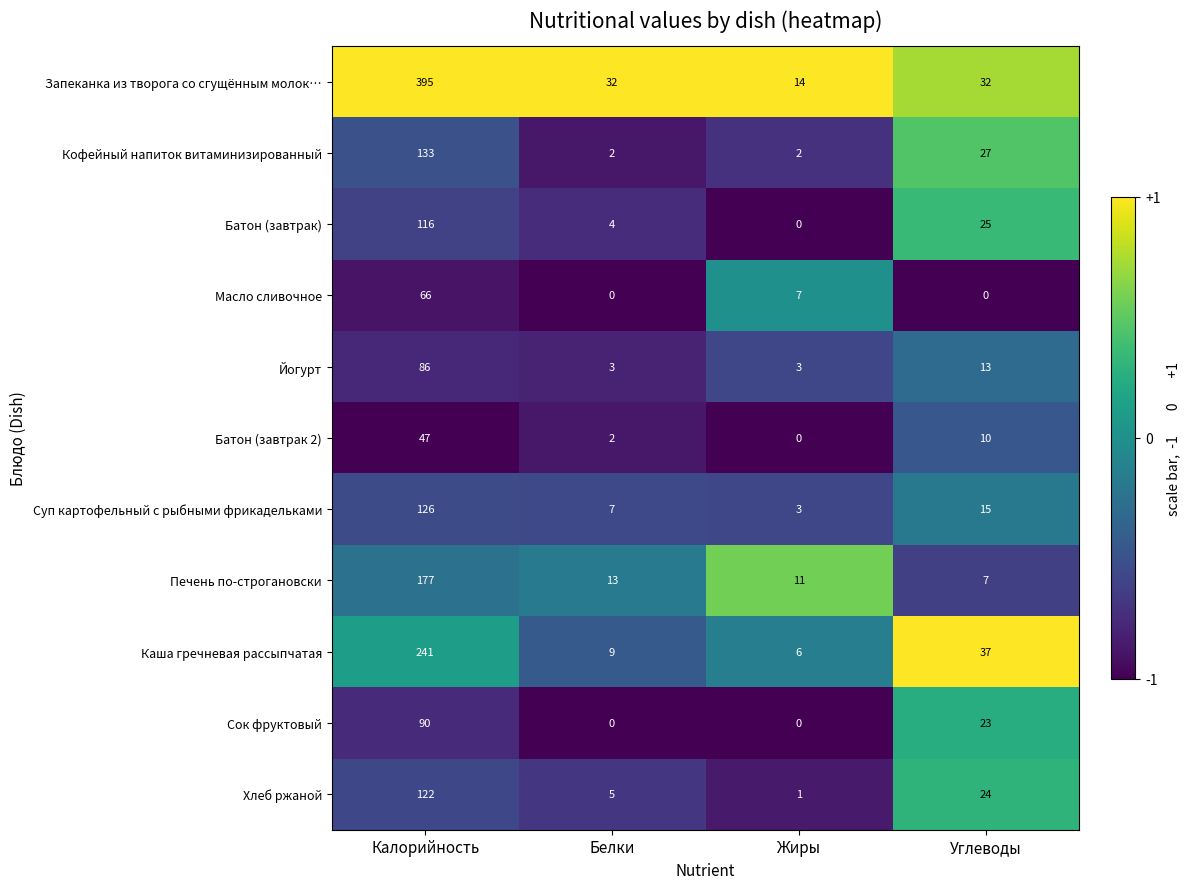

What is the highest value of the Хлеб ржаной series?

122